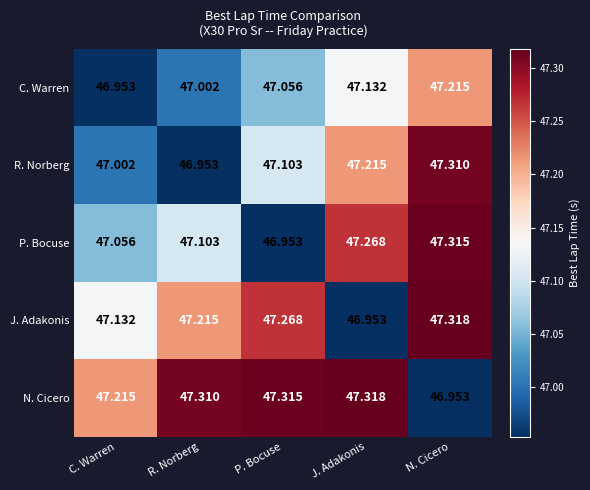

Which series has the largest total across all categories?

N. Cicero